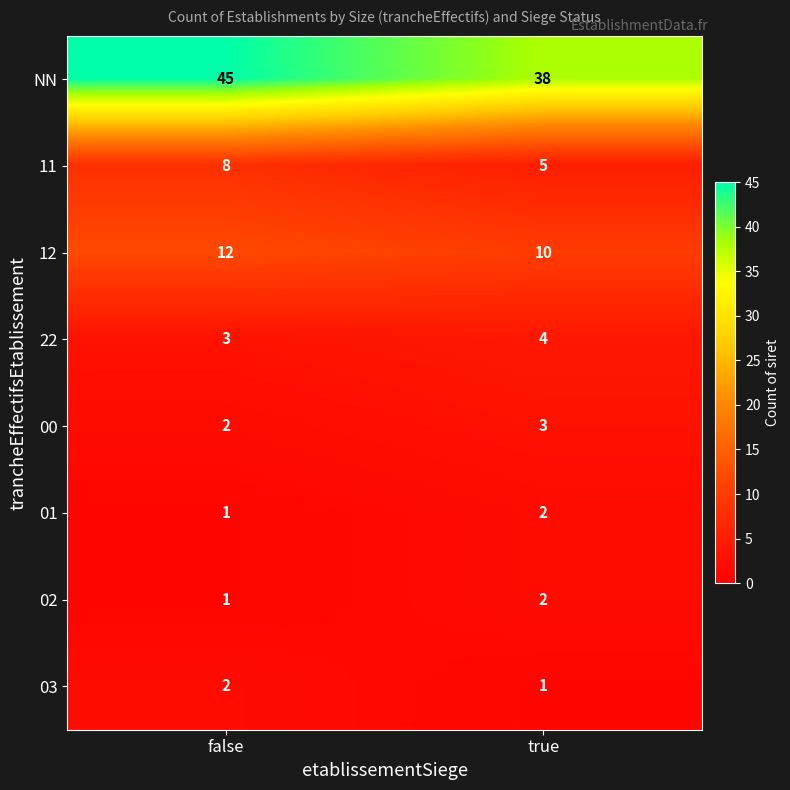

Which category has the highest value in the 02 series?

true